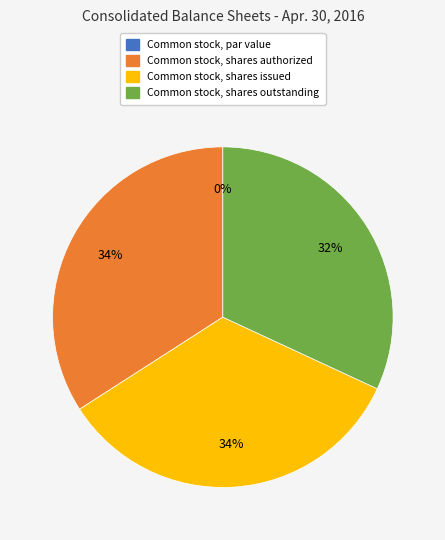

What percentage is the Common stock, shares outstanding slice, to the nearest percent?

32%